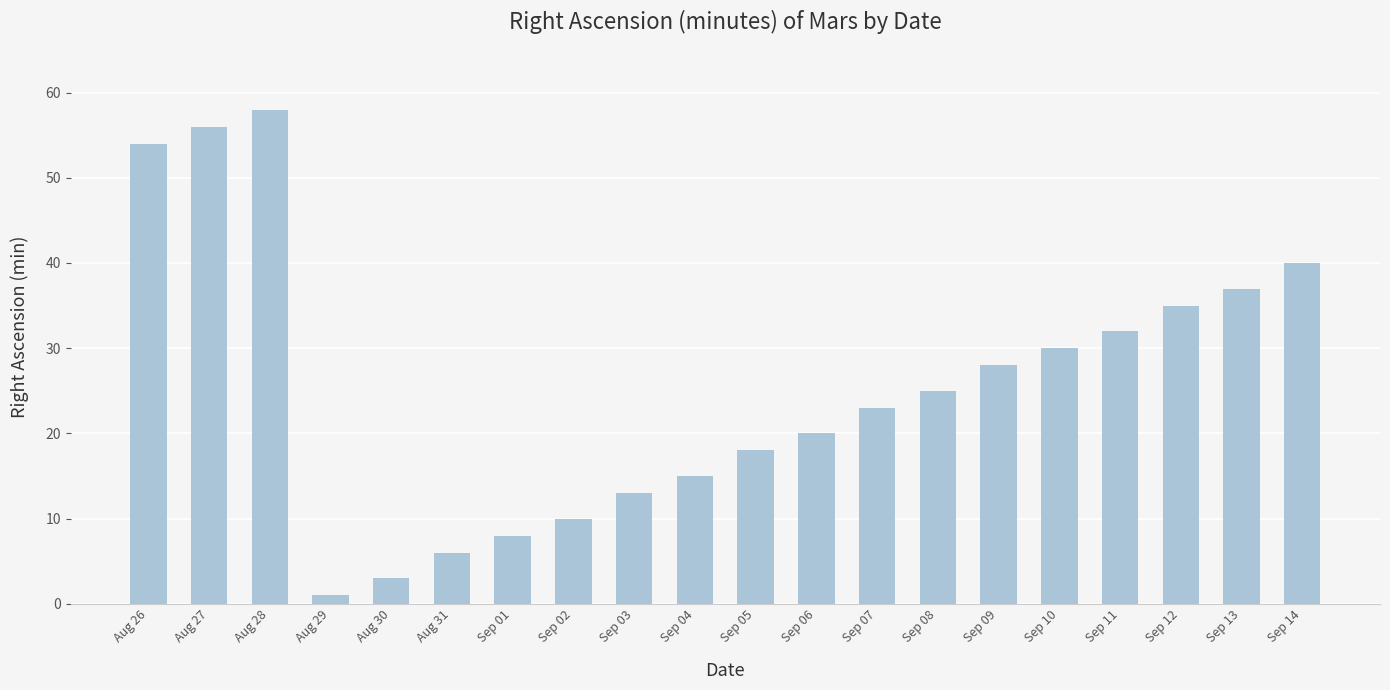

True or false: the data shows 35 at Sep 12.

True